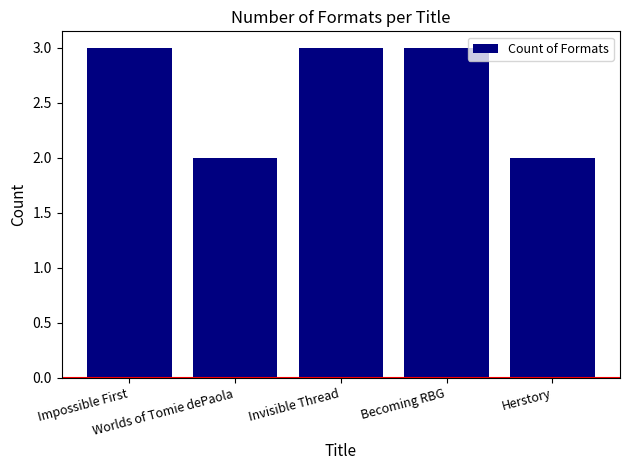

Reading right to left, what are all the values shown in this chart?

Herstory=2	Becoming RBG=3	Invisible Thread=3	Worlds of Tomie dePaola=2	Impossible First=3